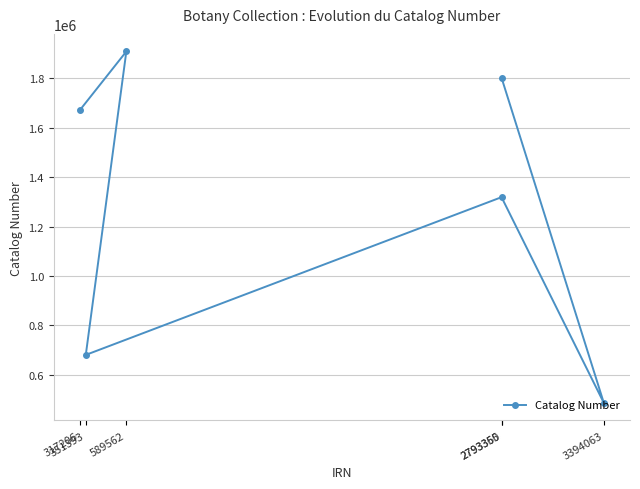

Rank the categories by value from lowest to highest.

3394063, 351393, 2793360, 317206, 2793355, 589562